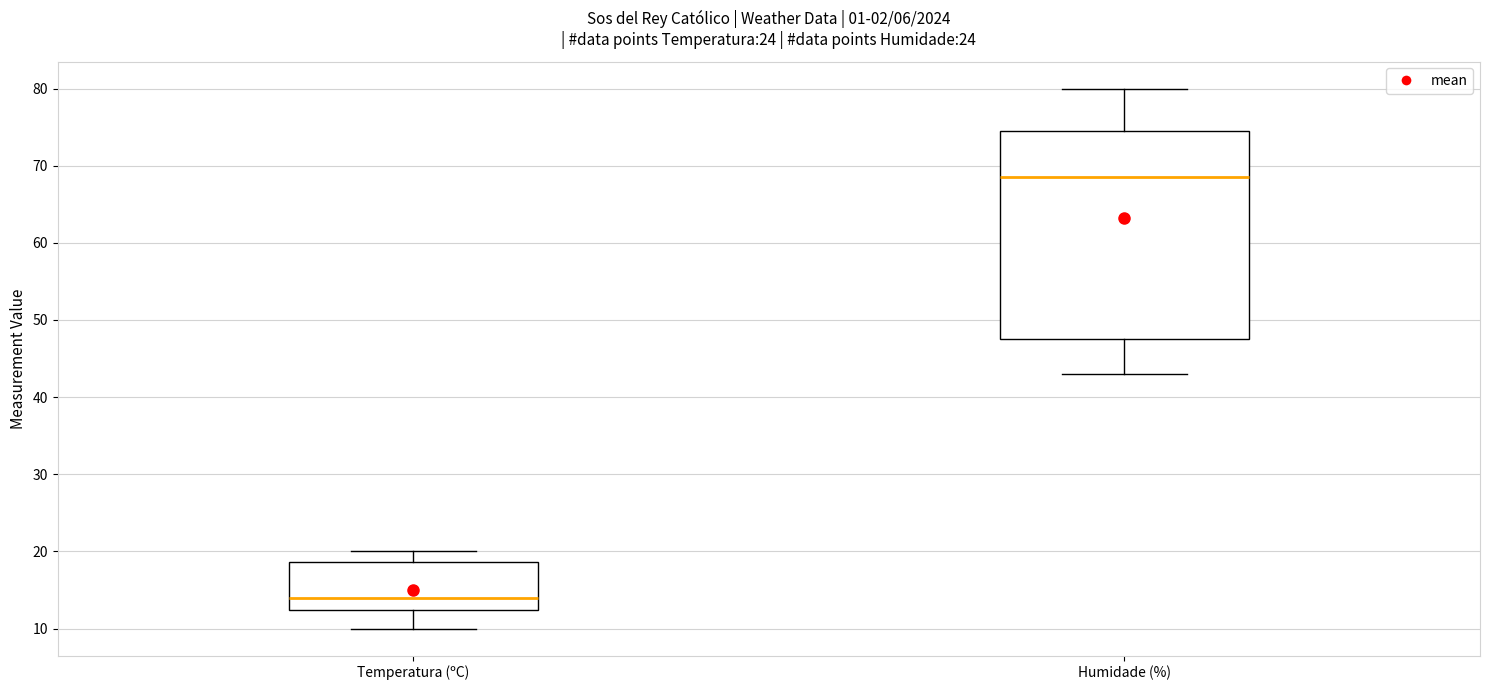

Which box has the highest median line?

Humidade (%)